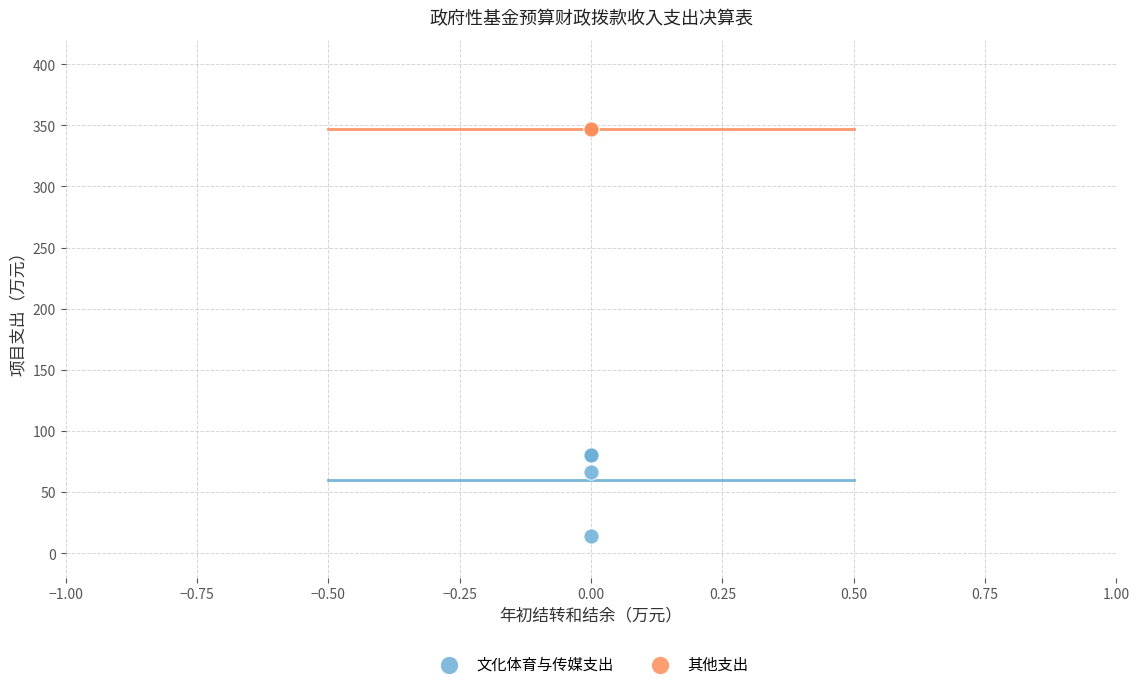

What are all the series names shown in the legend?

文化体育与传媒支出, 其他支出